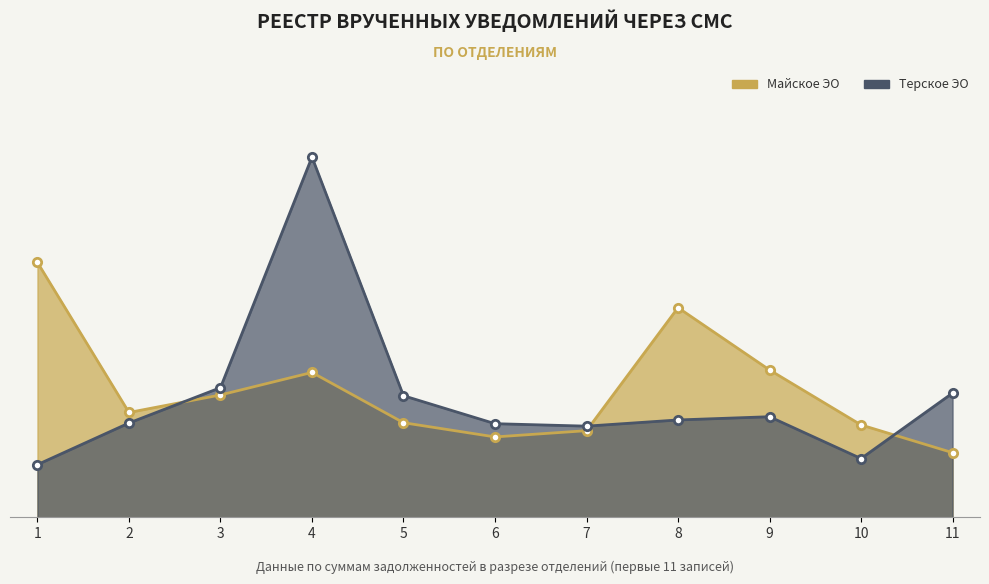

What is the approximate value at 5?

1177.4